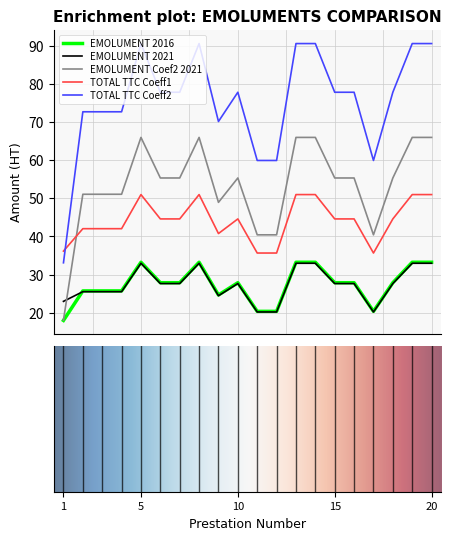

What is the lowest value of the EMOLUMENT 2021 series?

20.2